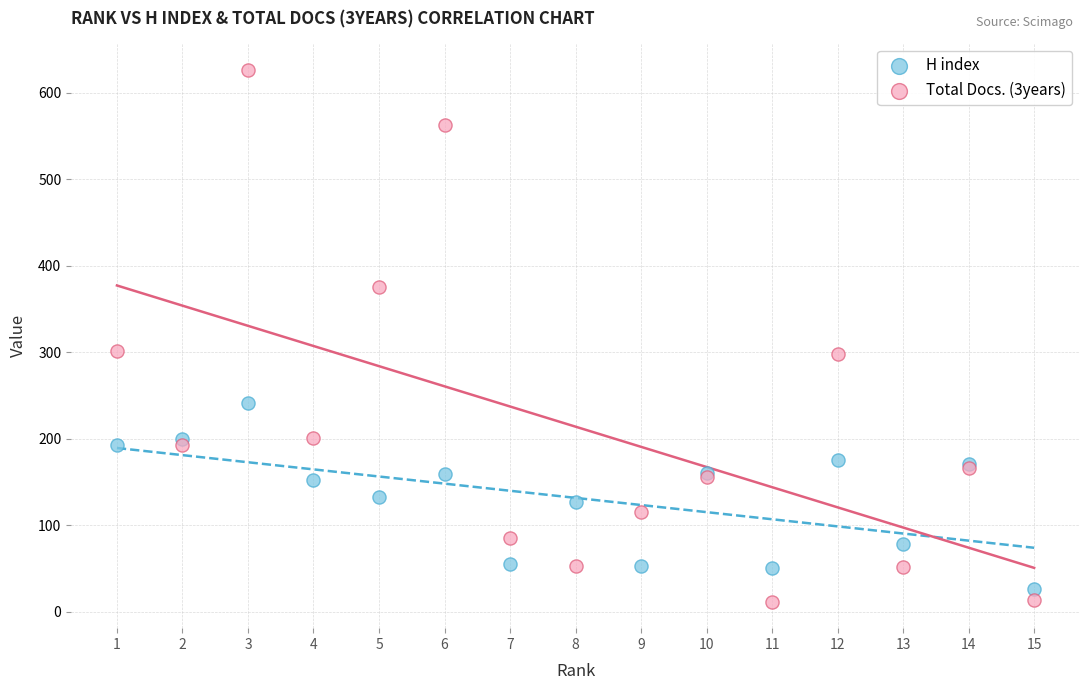

Which series reaches the maximum Y coordinate?

Total Docs. (3years)